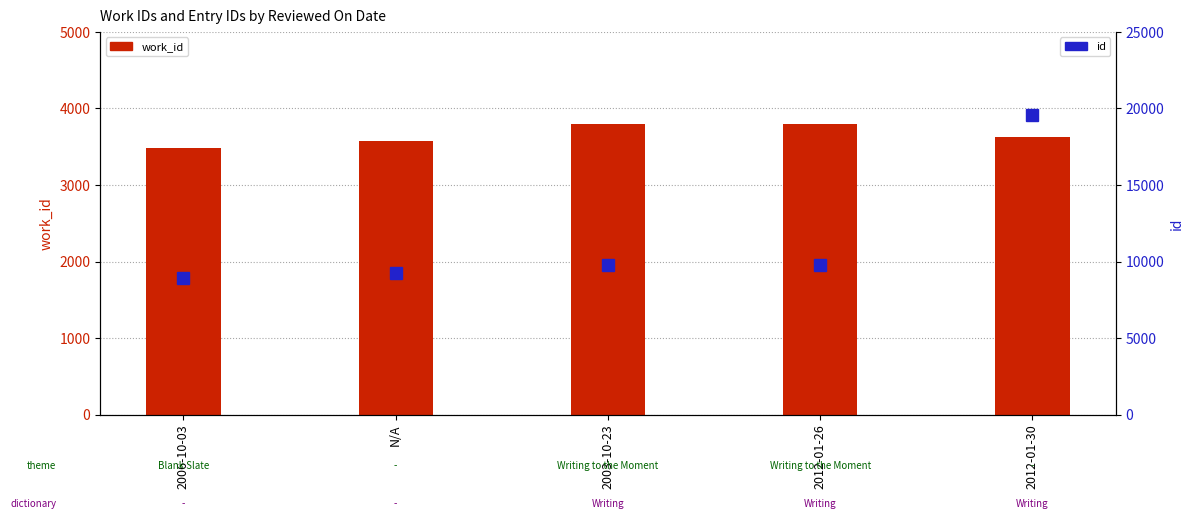

What is the difference between the work_id values at N/A and 2012-01-26?

220